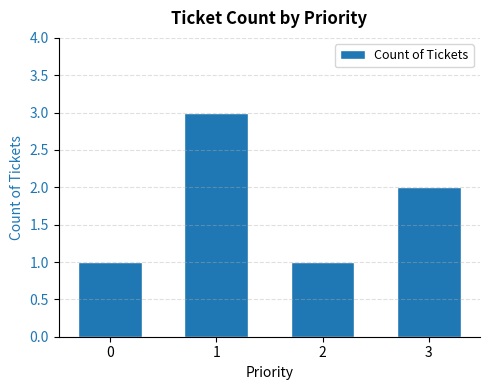

The value at 2 is 1. True or false?

True